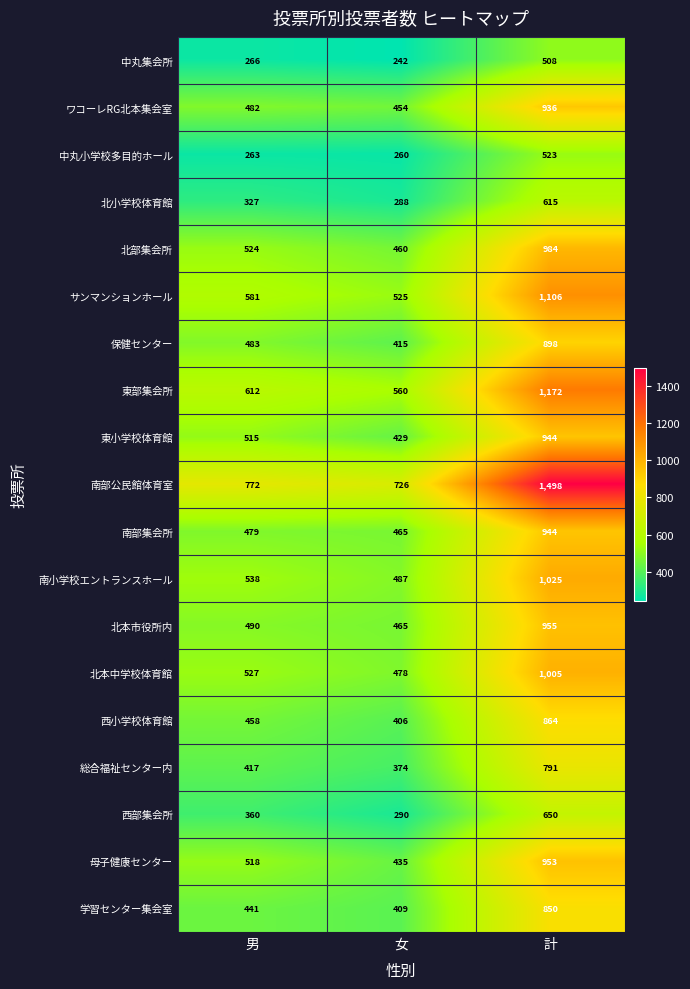

What is the maximum value shown in the chart?

1498